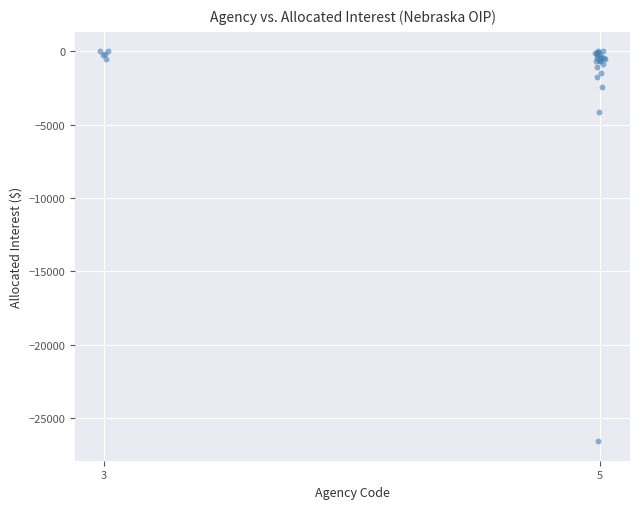

What Y value in the scatter plot is closest to -13285?

-4152.2